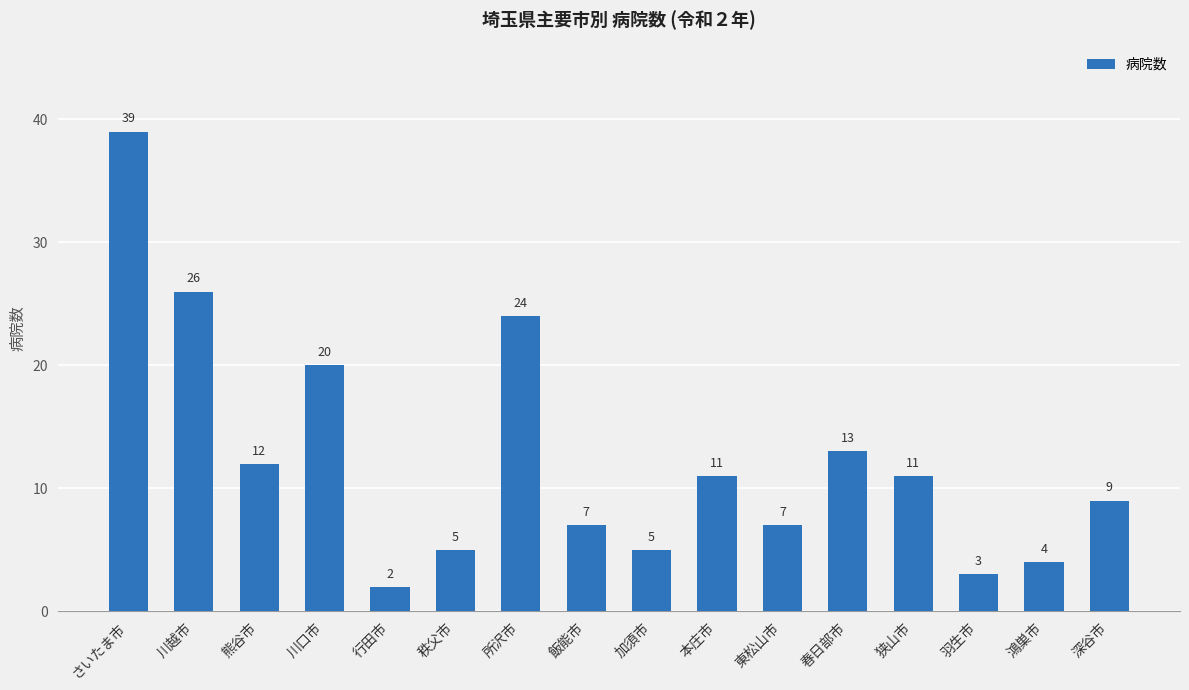

Is it true that the value at 本庄市 is 11?

True